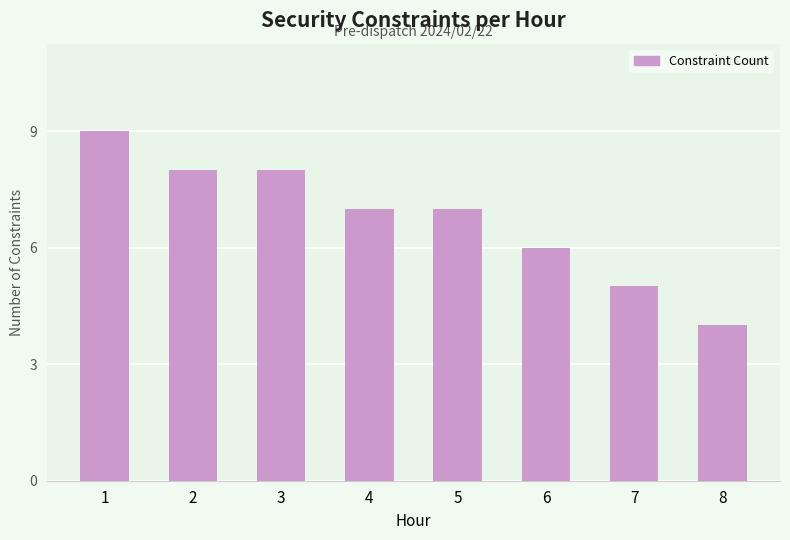

At which label is the value closest to 6?

6